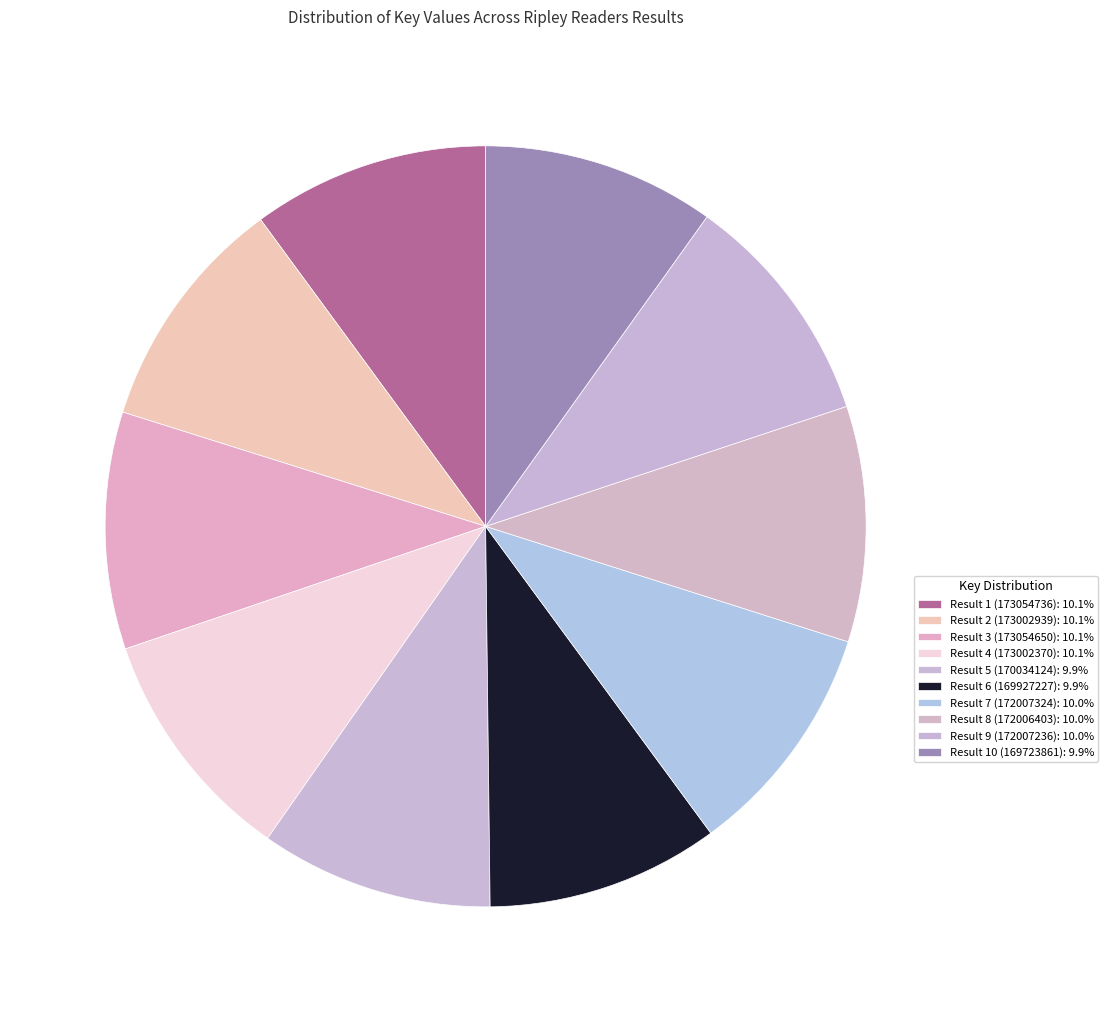

How many slices are in this pie chart?

10